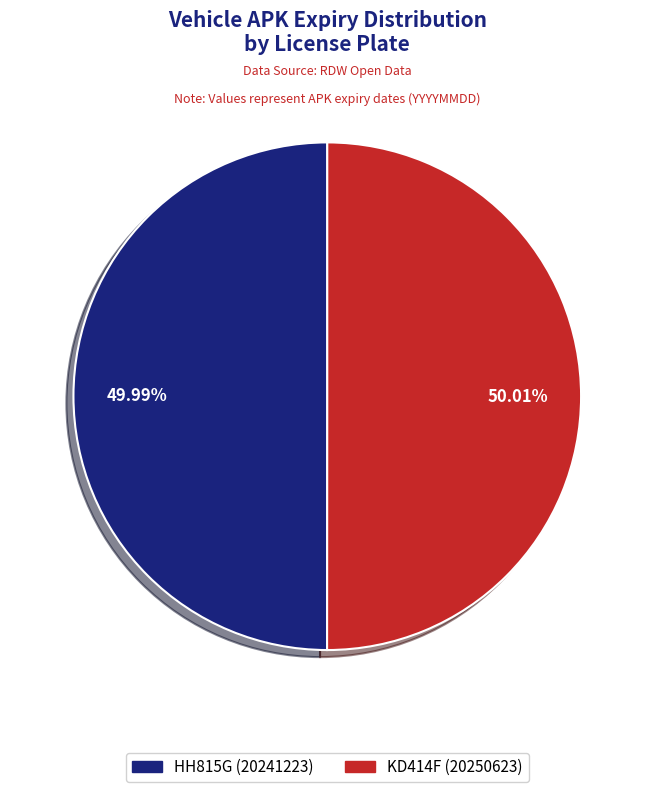

How much of the chart is everything except KD414F?

50.0%